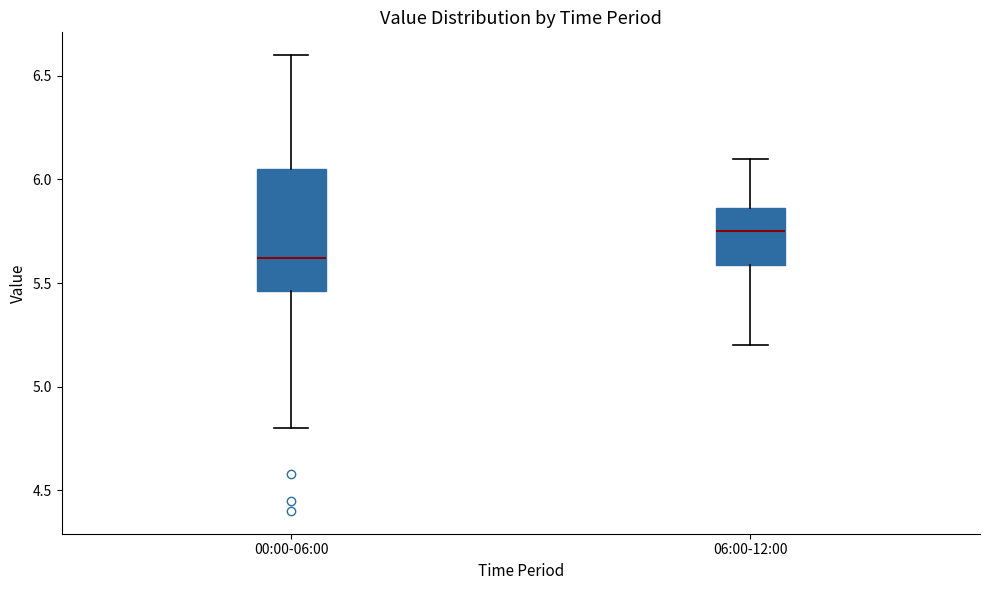

Reading left to right, transcribe this box plot: for each box, give where its median line is, the range the box spans, and where its two whiskers end, as read against the y-axis. The values are not printed on the chart, so give them approximately, as read against the axis.

00:00-06:00: median 5.60, box 5.45 to 6.05, whiskers 4.80 to 6.60
06:00-12:00: median 5.75, box 5.60 to 5.85, whiskers 5.20 to 6.10